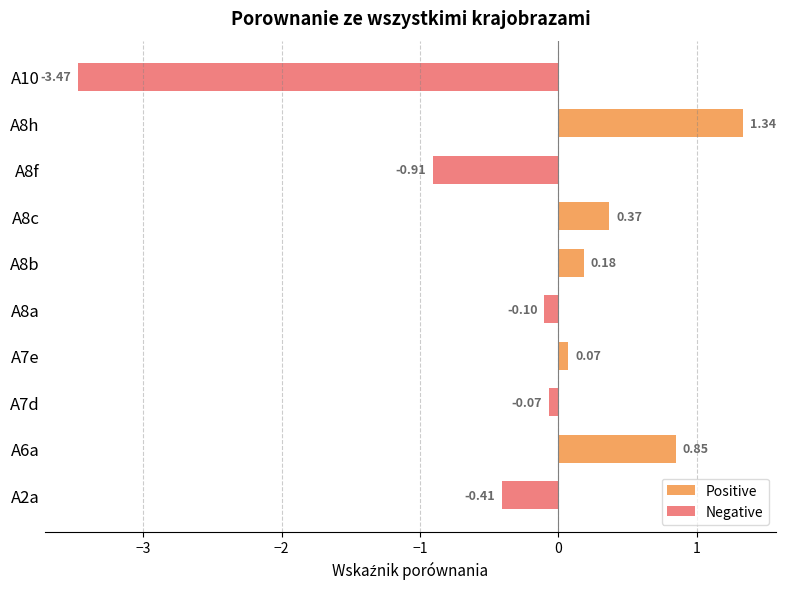

Rank the series at A8a from highest to lowest value.

Positive, Negative